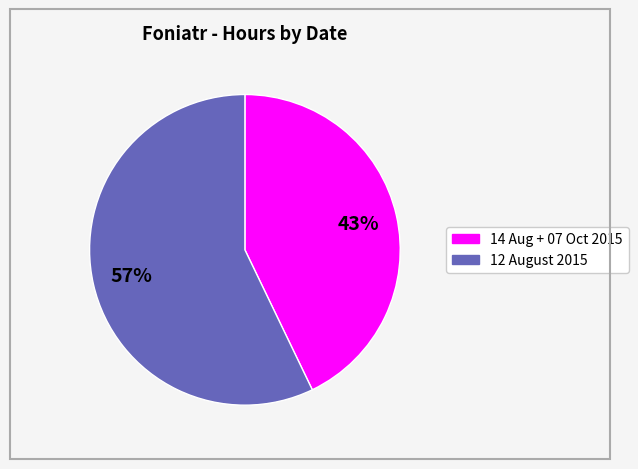

Is there any slice that represents more than half of the pie?

Yes